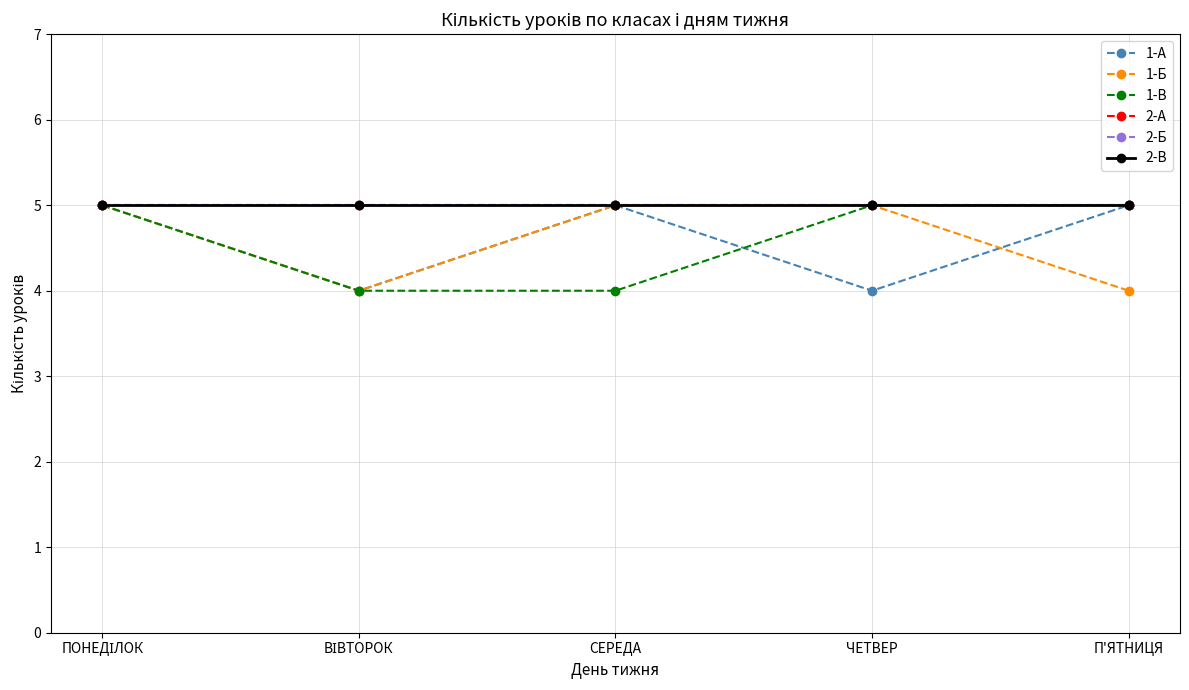

What is the smallest value displayed?

4